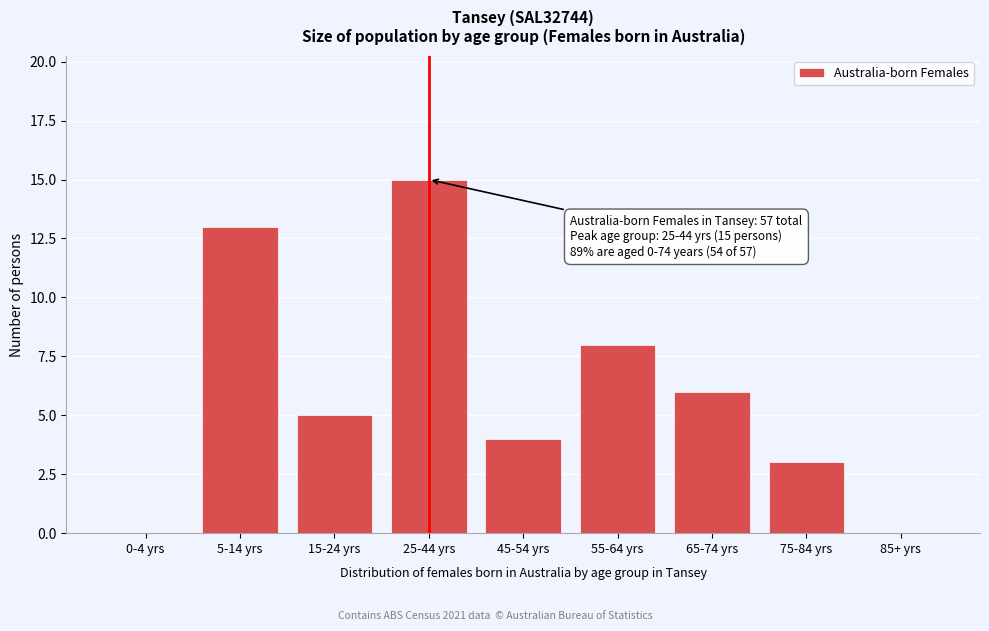

Reading right to left, extract all data points from this chart.

85+ yrs=0	75-84 yrs=3	65-74 yrs=6	55-64 yrs=8	45-54 yrs=4	25-44 yrs=15	15-24 yrs=5	5-14 yrs=13	0-4 yrs=0